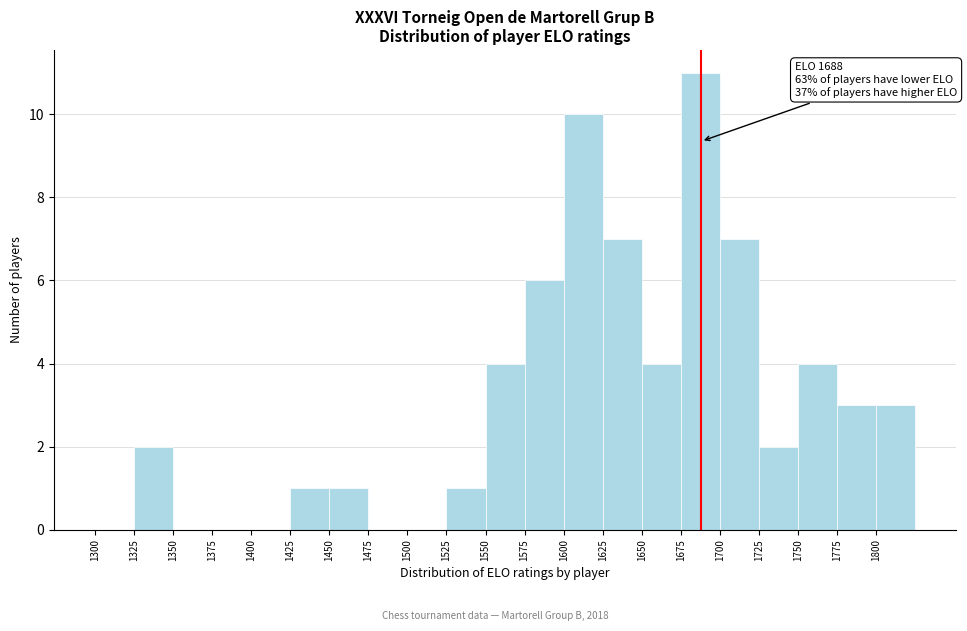

Which range on the x-axis has the tallest bar?

1675 to 1700